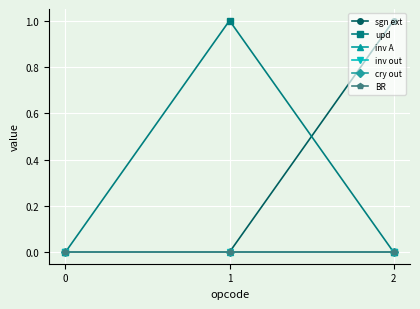

Which series has the largest total across all categories?

sgn ext